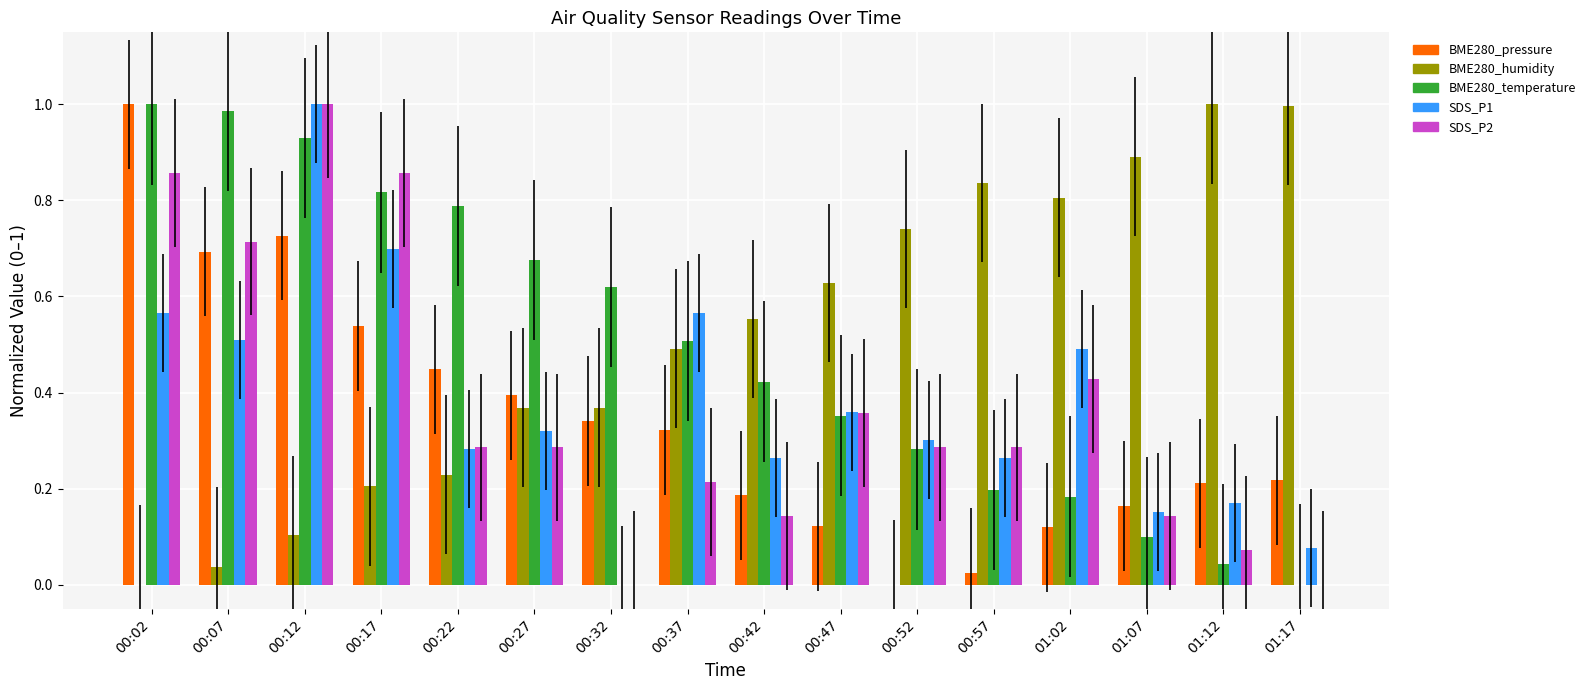

How many data points does each series have?

16